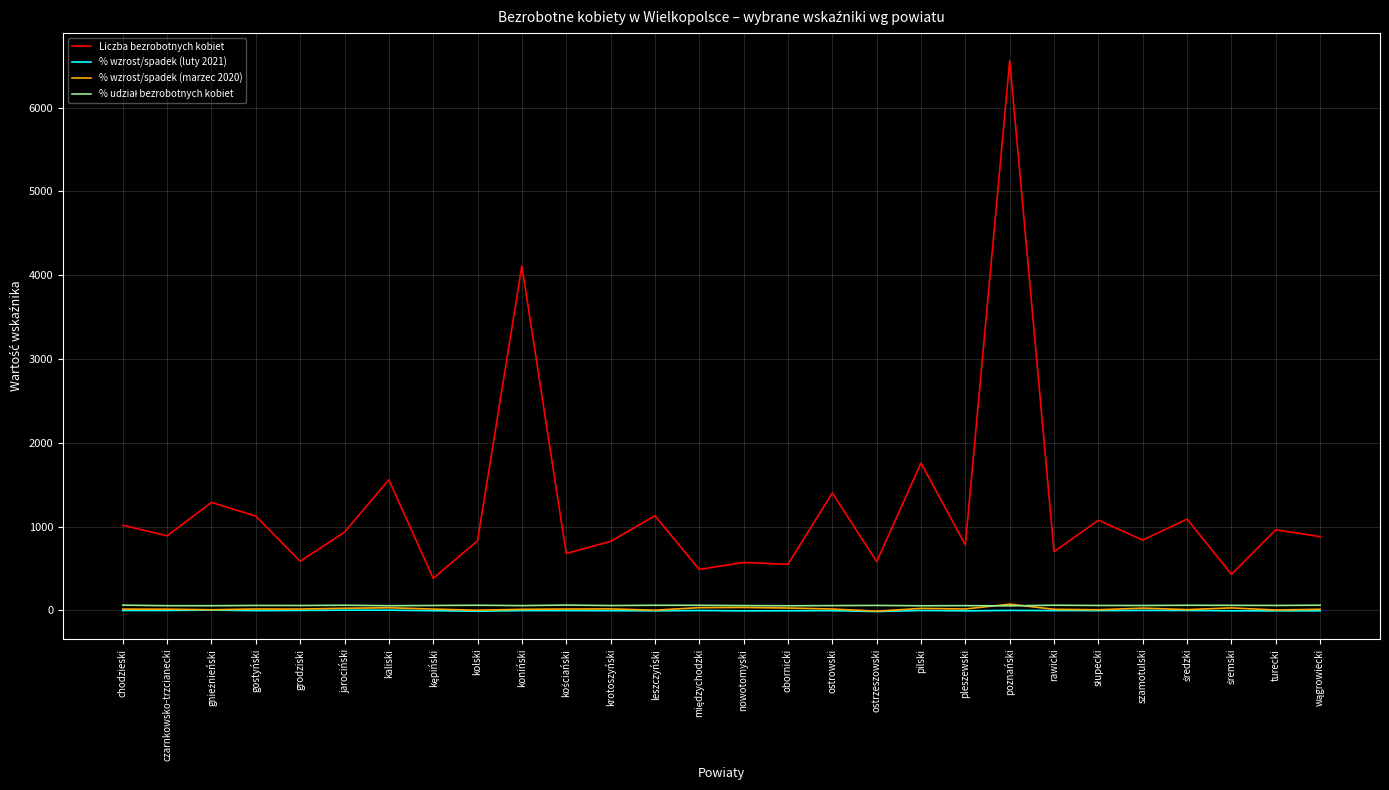

Which series changed the most between chodzieski and pilski?

Liczba bezrobotnych kobiet